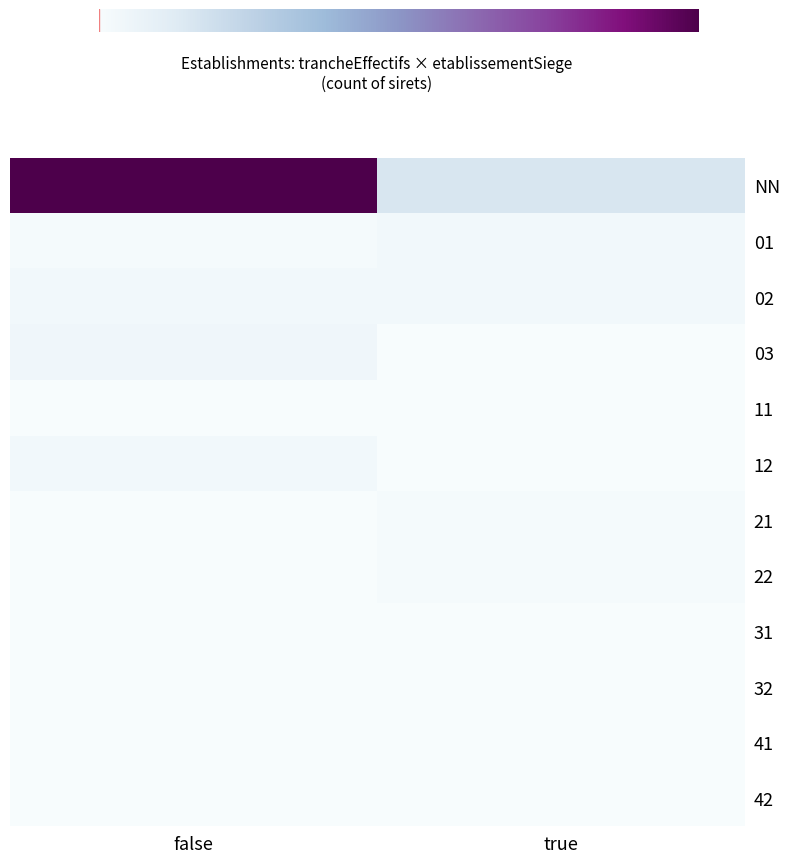

Reading left to right, extract all data points from this chart.

NN: false=72	true=12
01: false=2	true=3
02: false=3	true=3
03: false=4	true=1
11: false=1	true=1
12: false=3	true=1
21: false=1	true=2
22: false=1	true=2
31: false=1	true=1
32: false=1	true=1
41: false=1	true=1
42: false=1	true=1